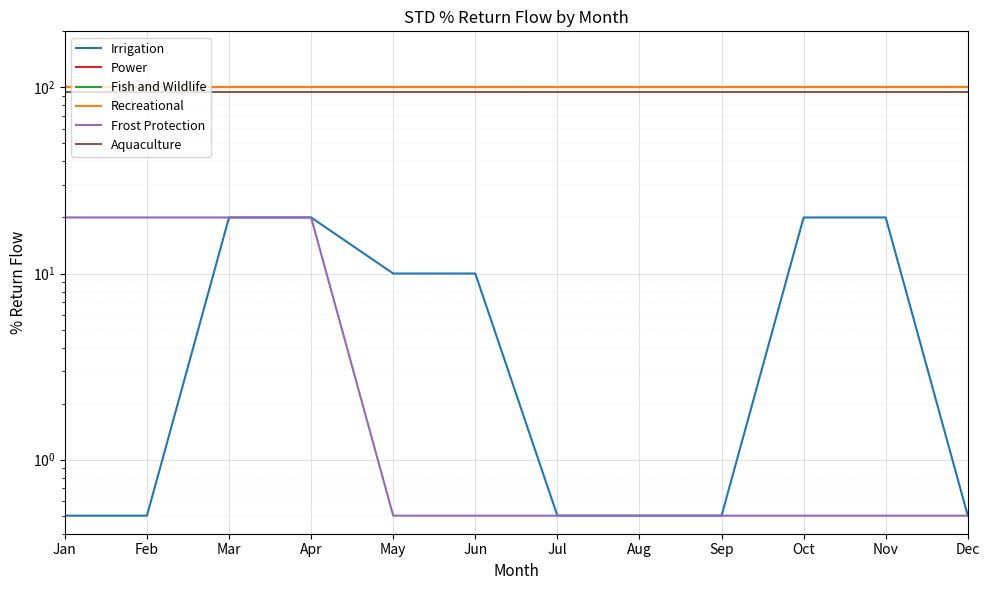

What is the sum of all Power values?

1200.0